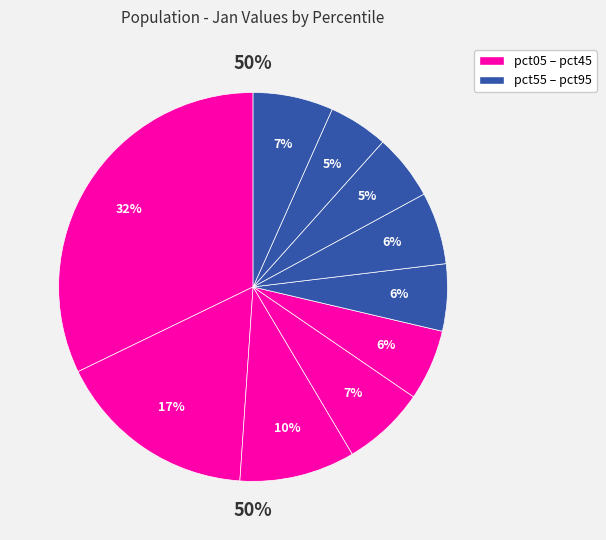

Is there any slice that represents more than half of the pie?

No